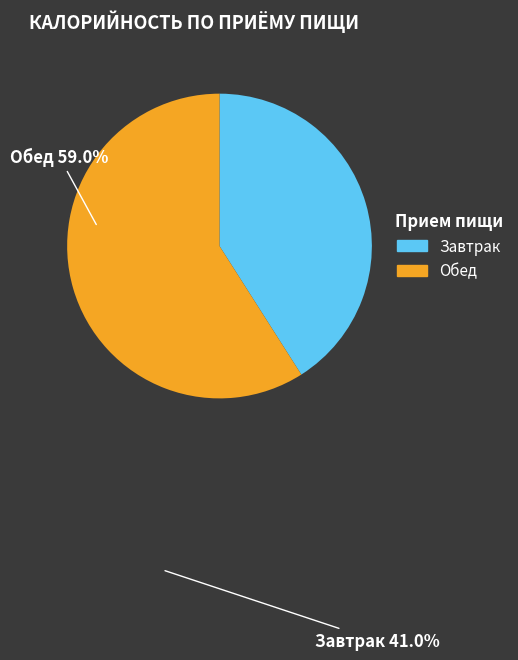

Count the number of slices in the pie.

2